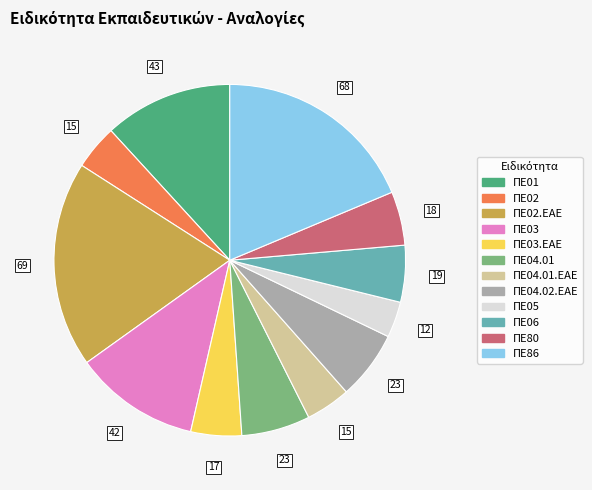

Does any single category account for the majority?

No